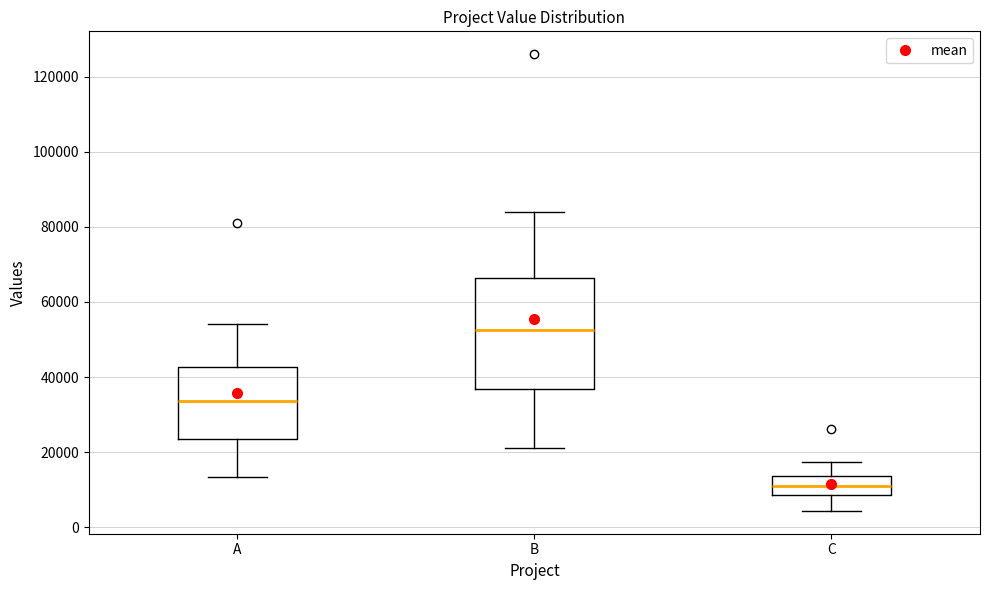

Which box's median line is the highest?

B